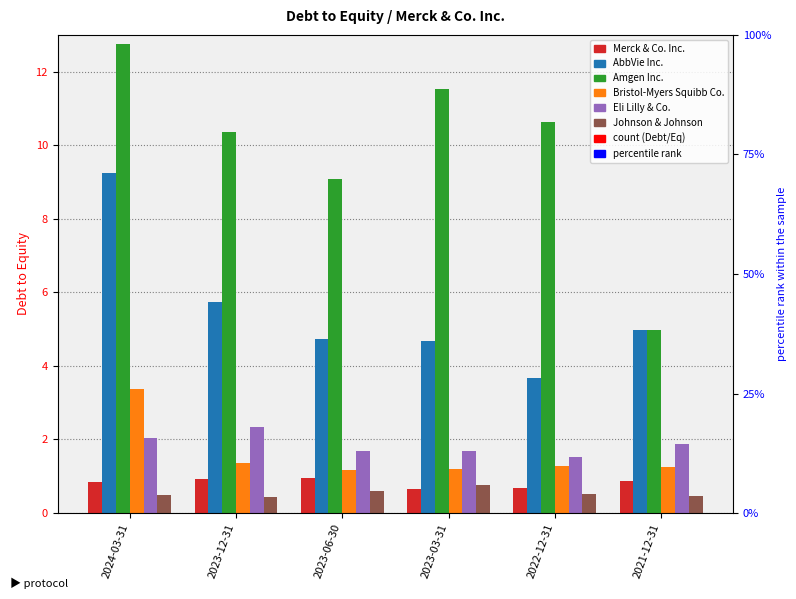

Which series has the largest total across all categories?

Amgen Inc.